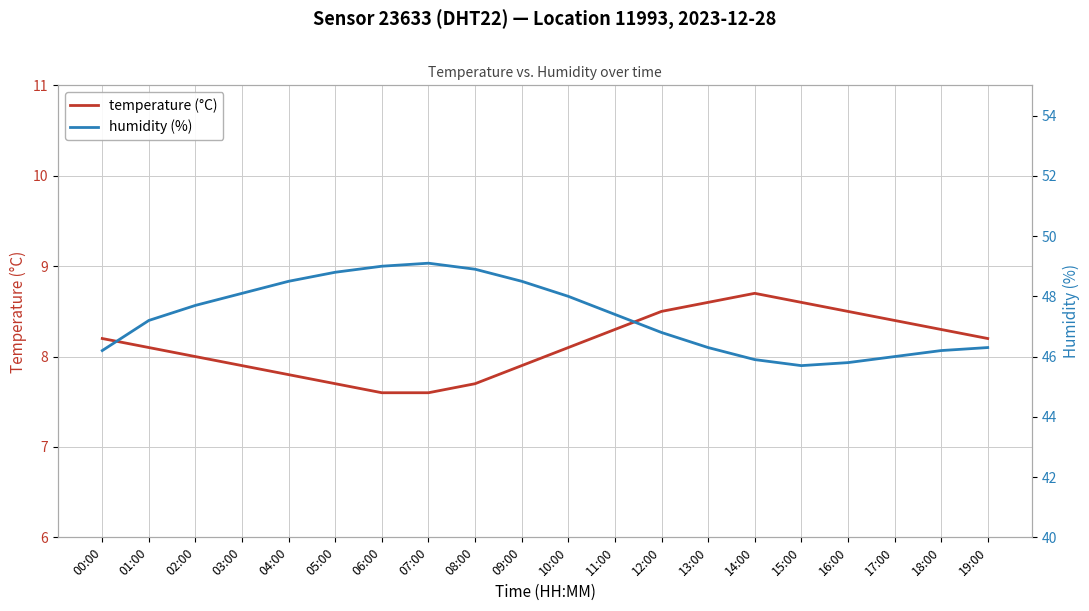

What is the maximum value for humidity (%)?

49.1